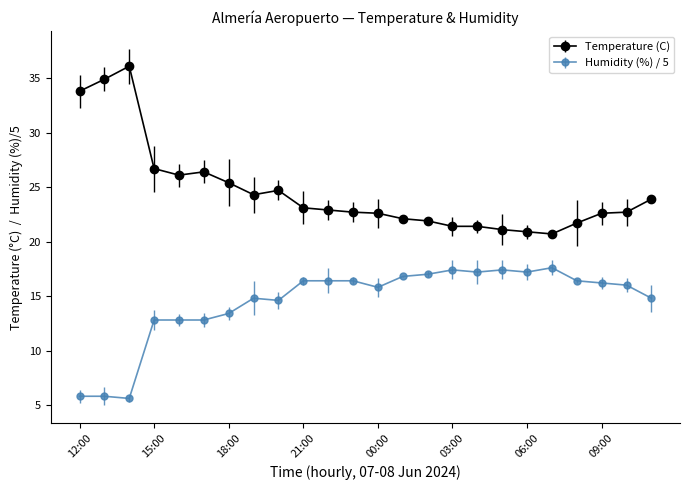

What is the sum of all Temperature (C) values?

590.1